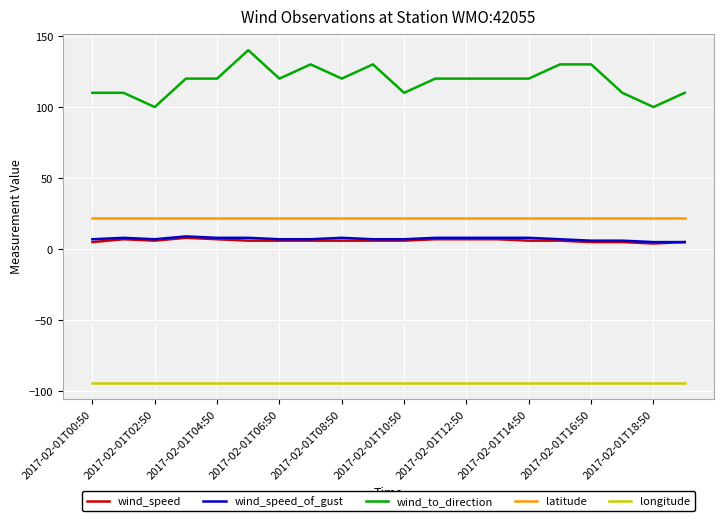

Which series has the largest range (max minus min)?

wind_to_direction